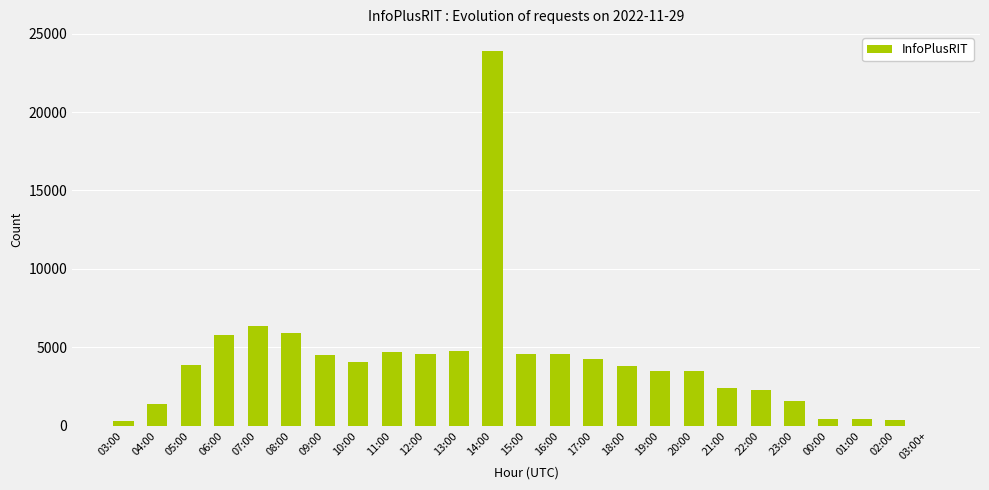

What is the ratio of the value at 06:00 to the value at 08:00?

1.0